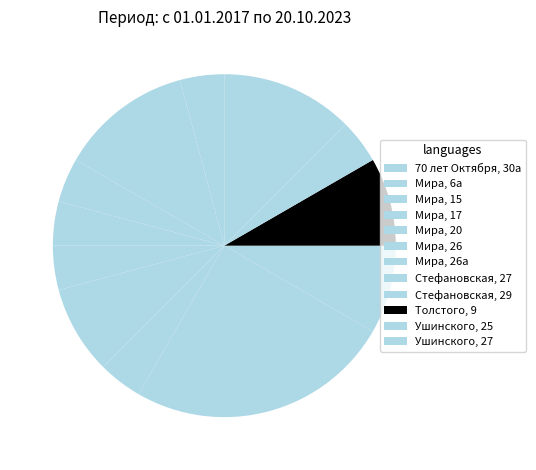

Which slice is the smallest?

70 лет Октября, 30а